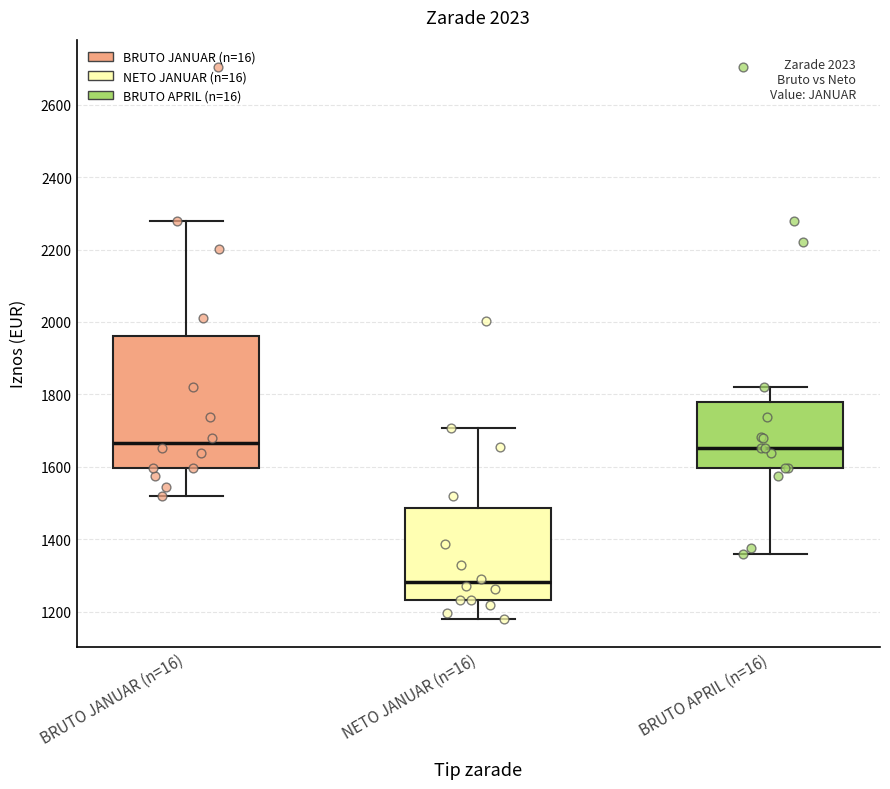

Comparing the boxes themselves (not the whiskers), which one is the tallest?

BRUTO JANUAR (n=16)